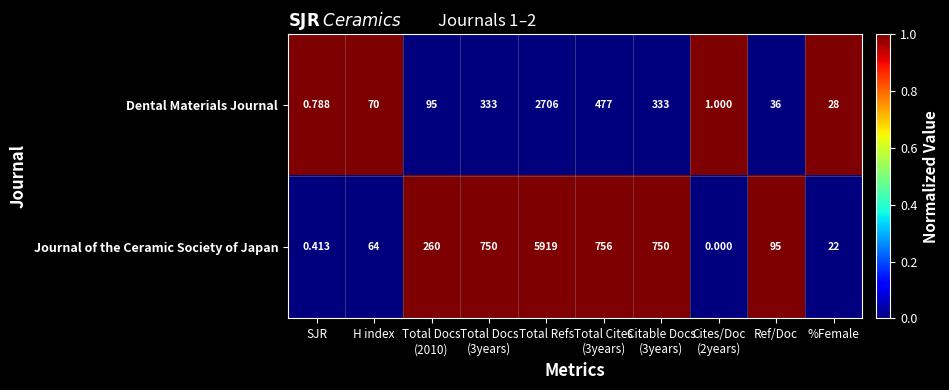

Which category has the lowest value in the Dental Materials Journal series?

SJR